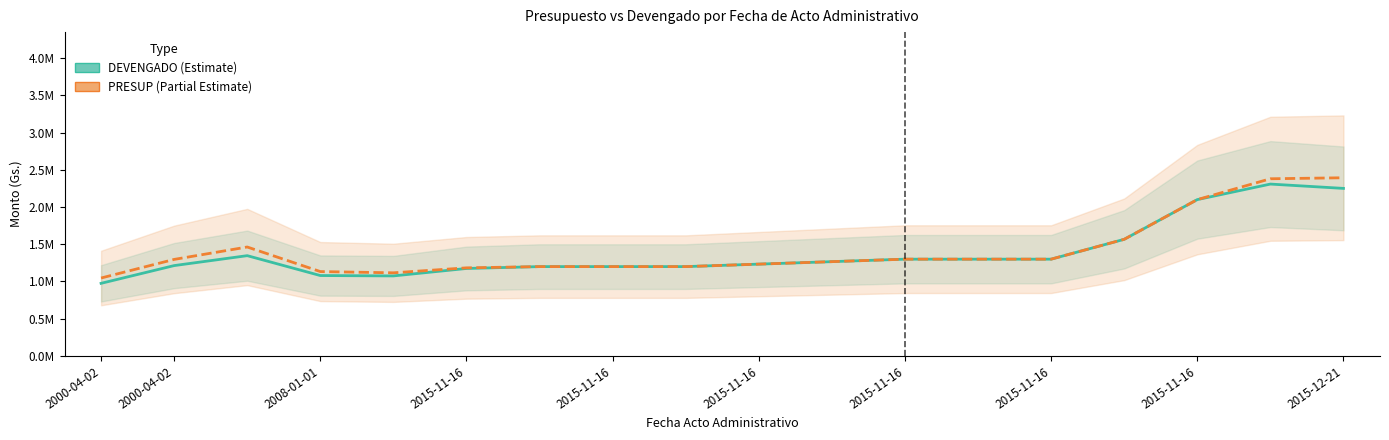

How many interior local valleys does the PRESUP series have?

1